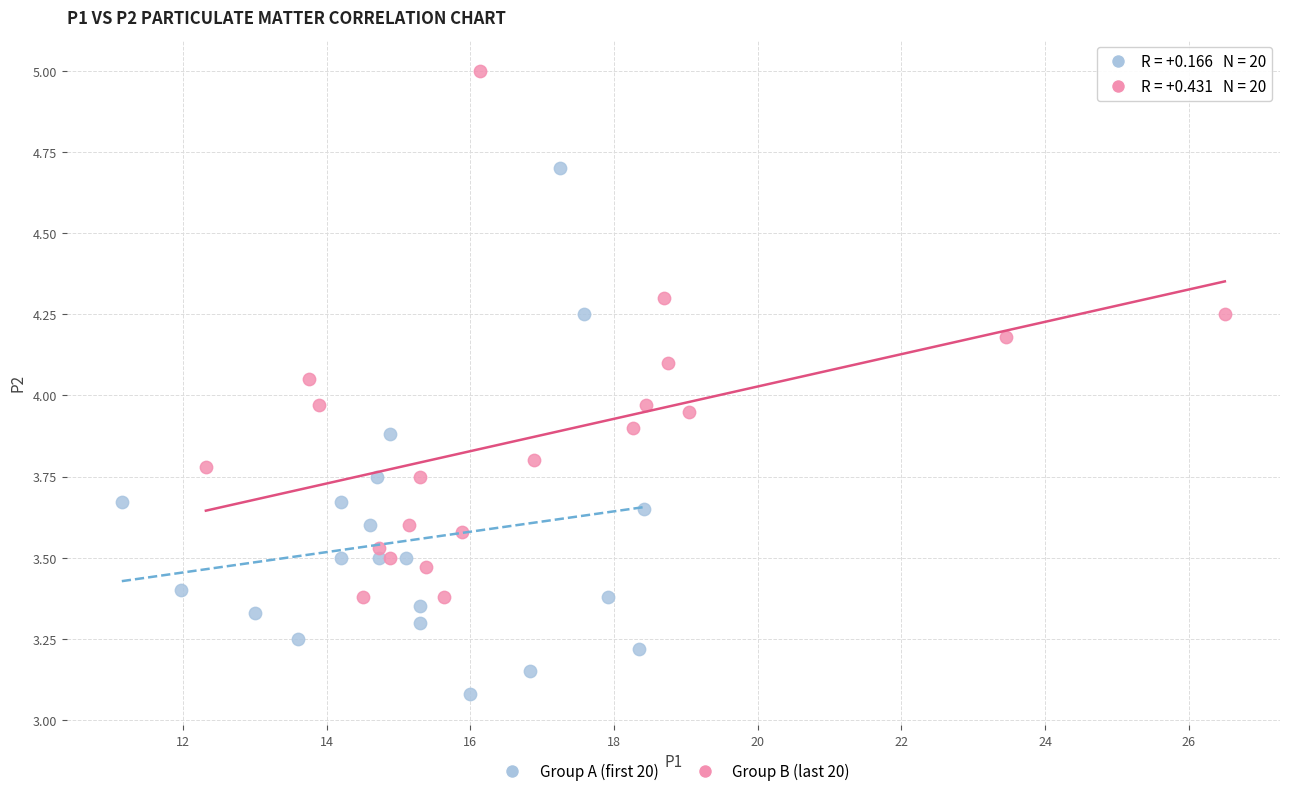

Which series contains the highest Y value?

Group B (last 20)